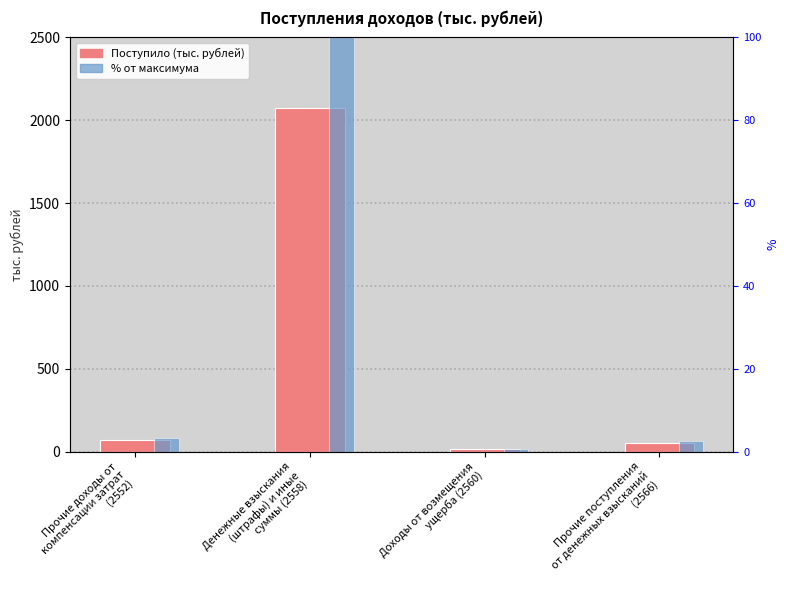

What is the label of the 3rd bar from the left?

Доходы от возмещения
ущерба (2560)